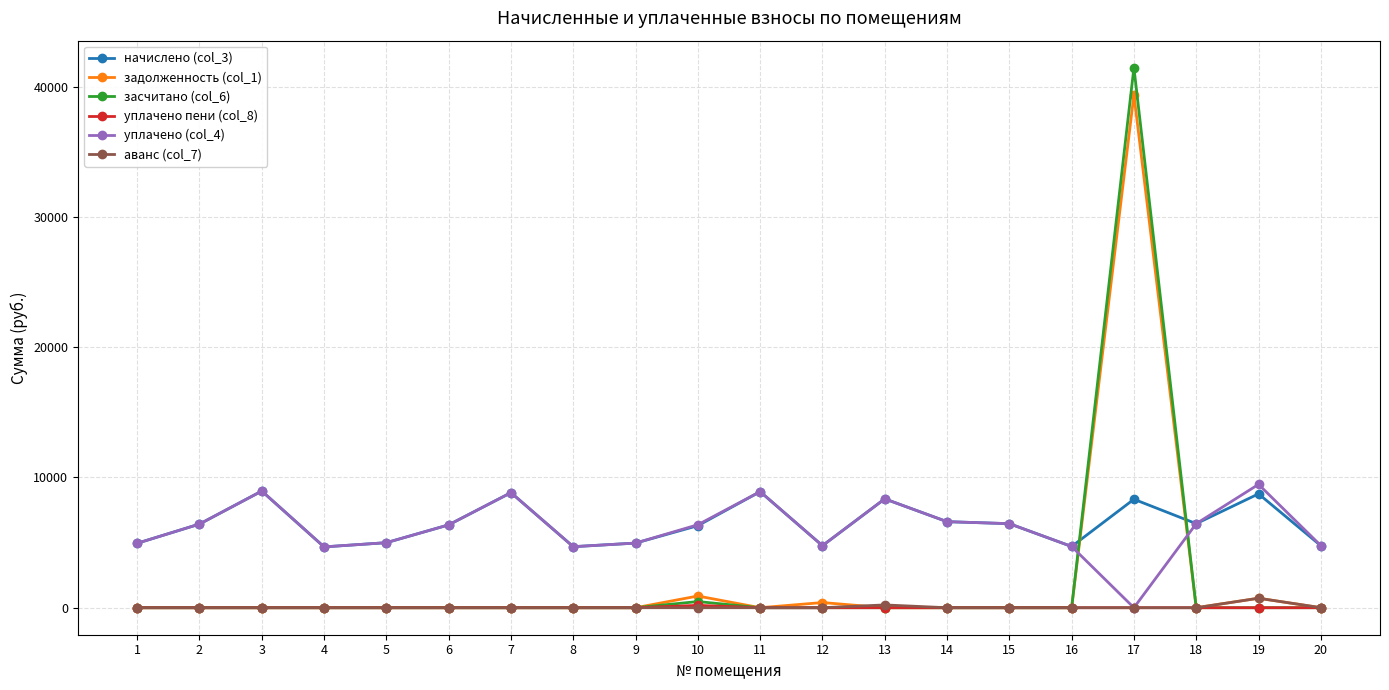

What is the sum of all уплачено пени (col_8) values?

180.5